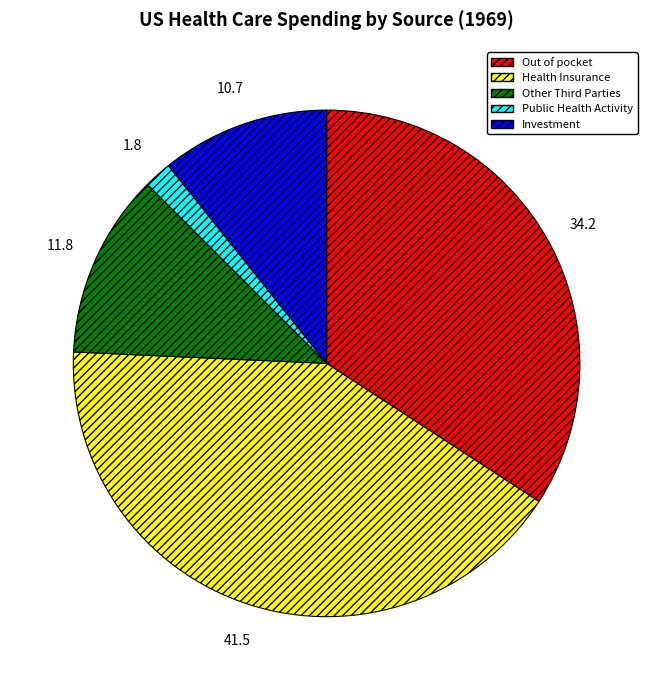

Does any single category account for the majority?

No